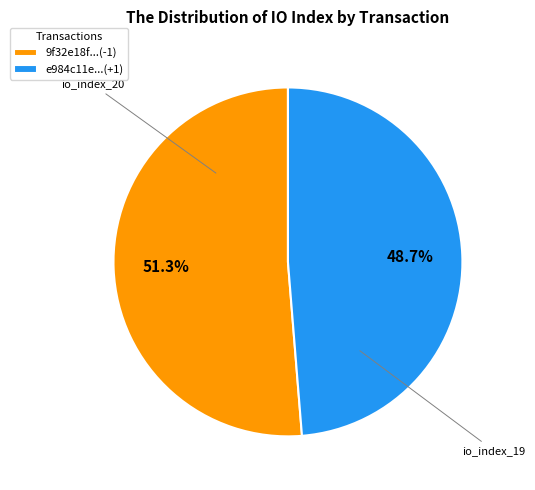

What is the smallest slice in the pie chart?

e984c11e...(+1)